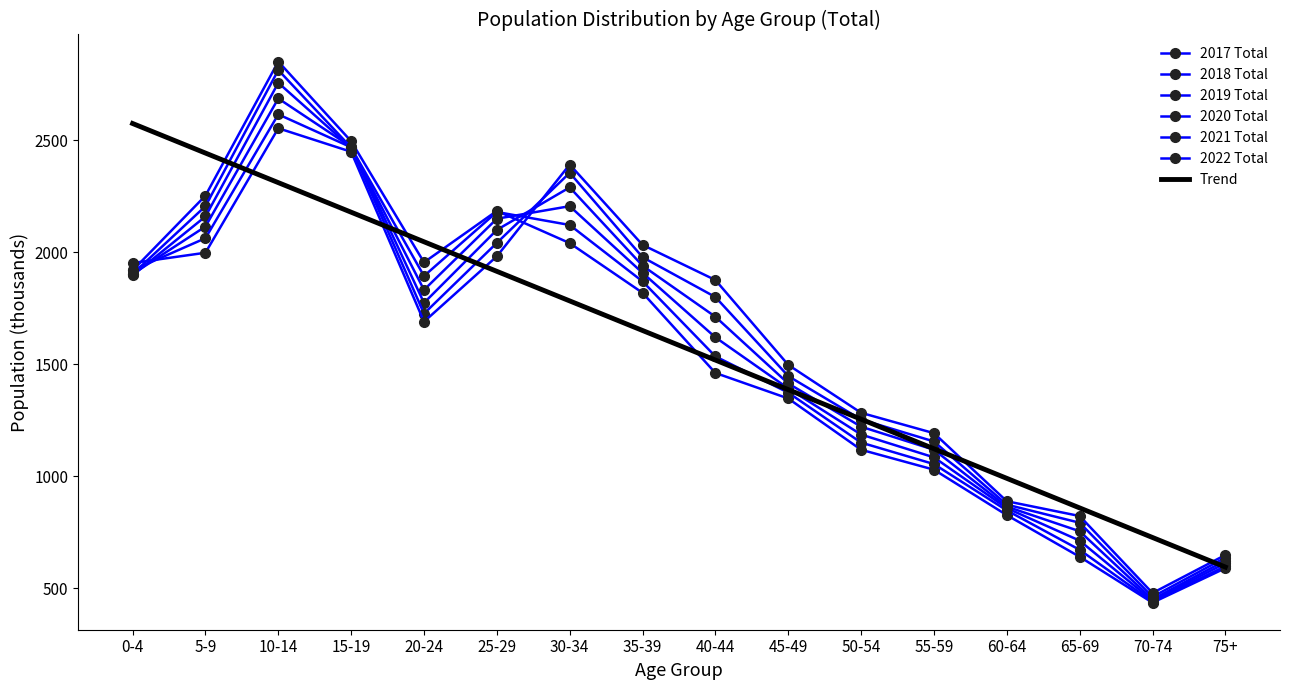

What is the difference between the 2017 Total values at 65-69 and 5-9?

1613